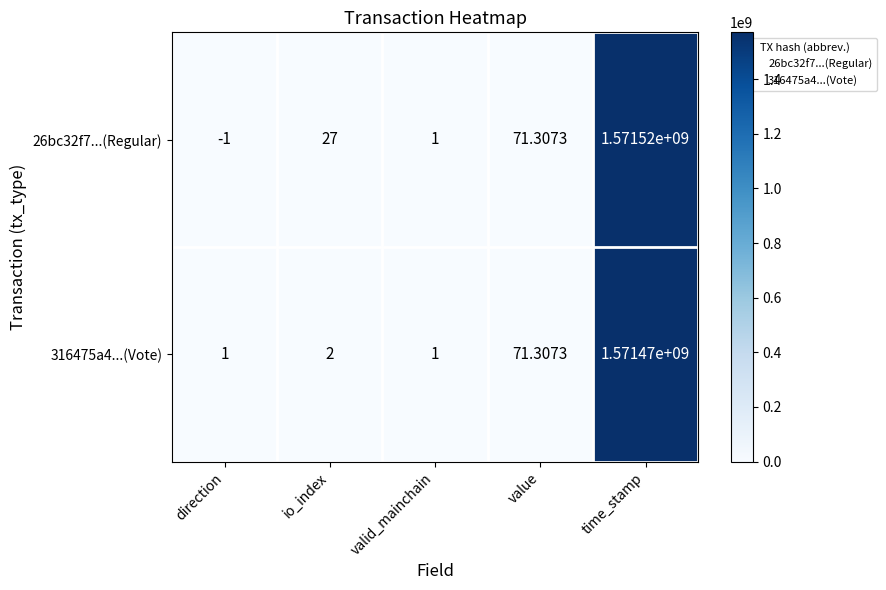

List the labels in order of 26bc32f7...(Regular) value, smallest first.

direction, valid_mainchain, io_index, value, time_stamp